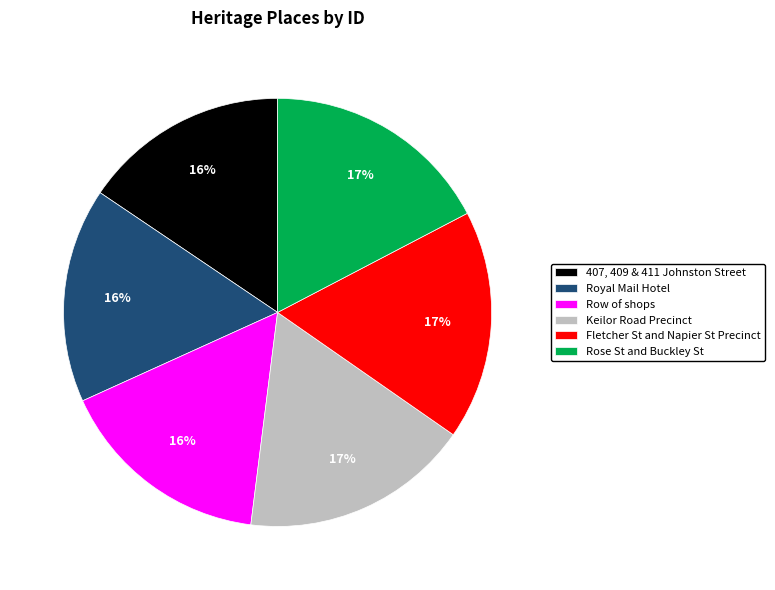

Between Keilor Road Precinct and 407, 409 & 411 Johnston Street, which is larger?

Keilor Road Precinct